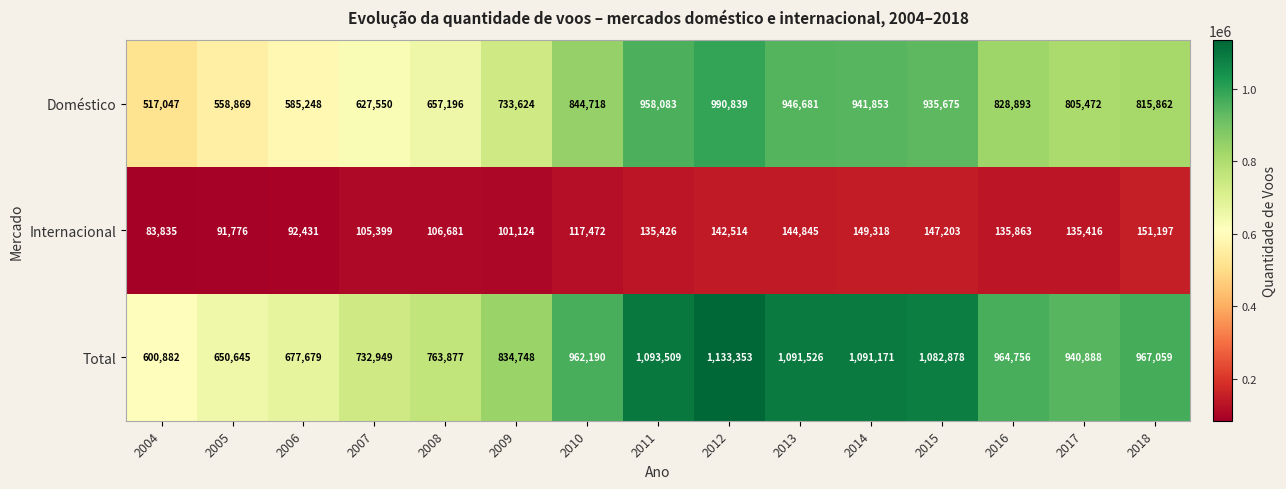

Which series has the widest spread of values?

Total